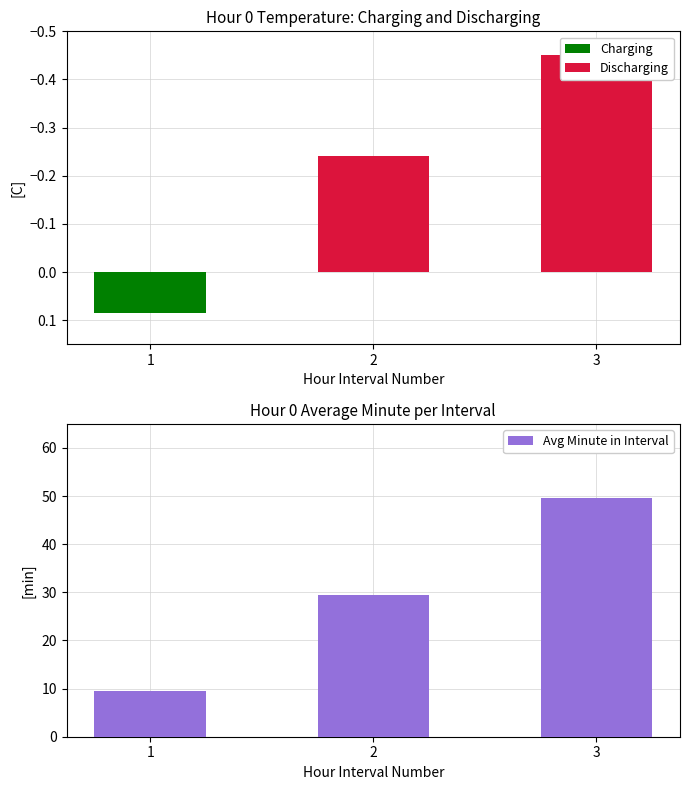

What is the total value across all series at 2?

29.3